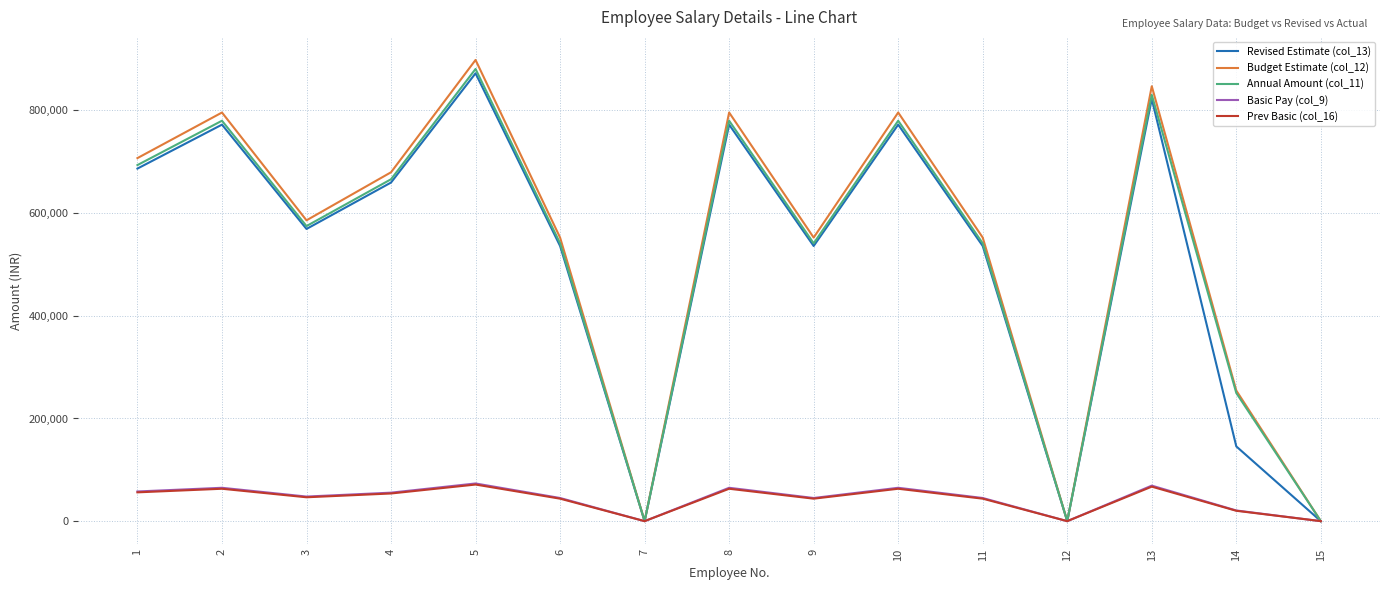

Is the value of Prev Basic (col_16) at 9 greater than the value of Basic Pay (col_9) at 15?

Yes